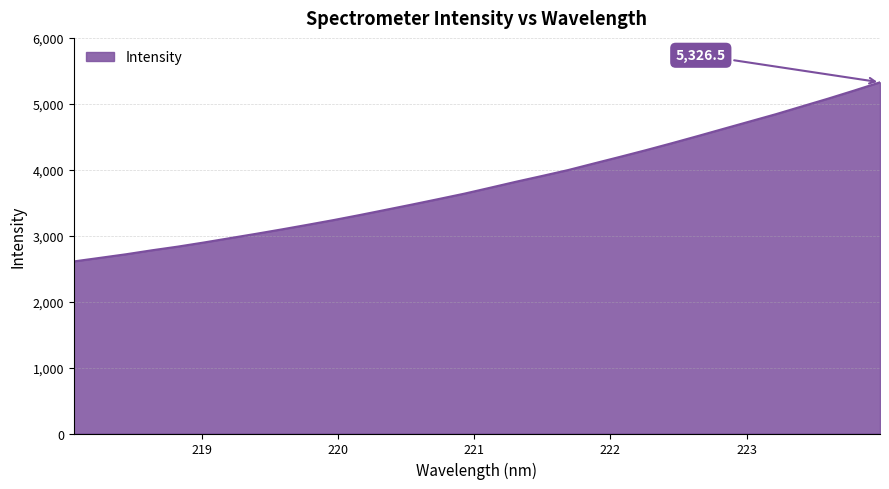

What is the maximum value shown in the chart?

5326.5